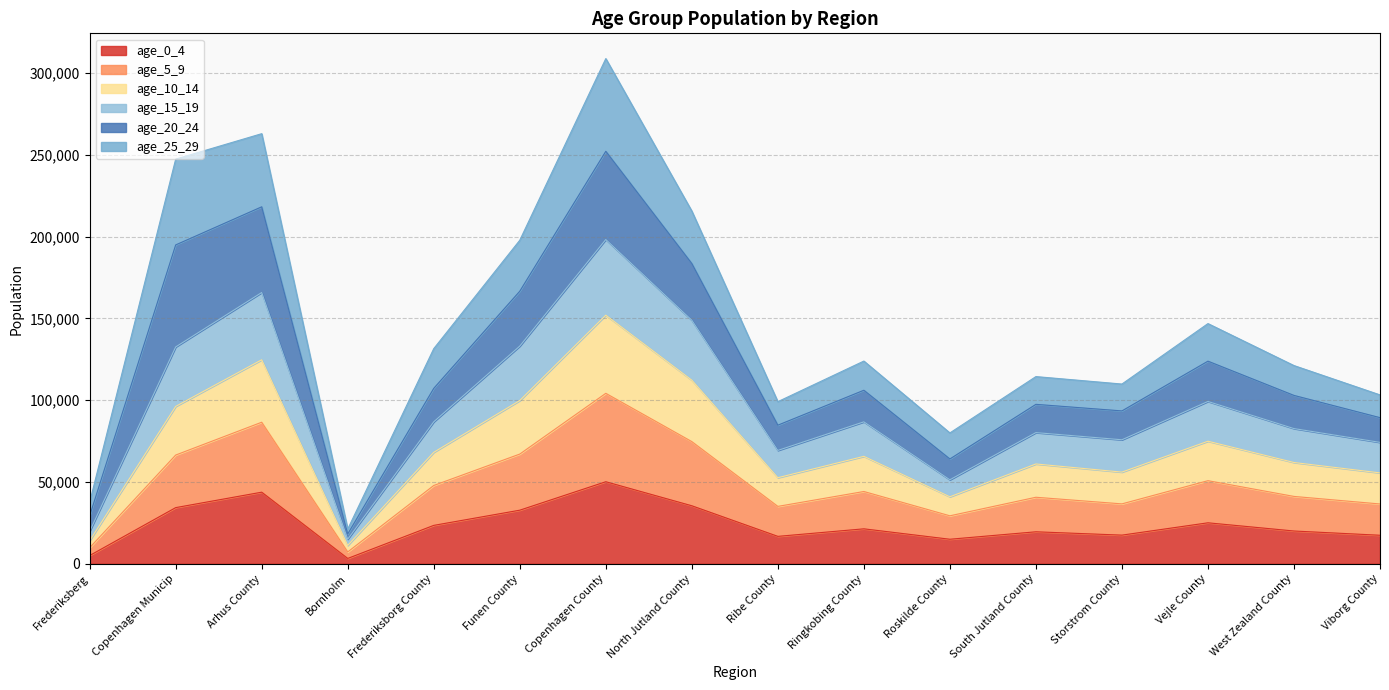

True or false: age_0_4 and age_10_14 intersect in this chart.

False